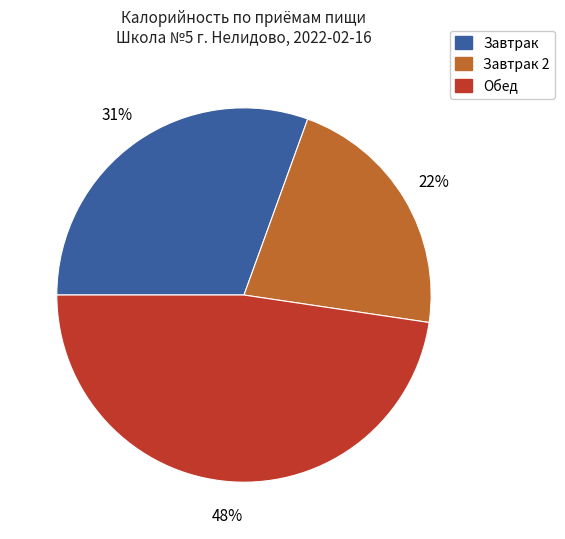

Is there any slice that represents more than half of the pie?

No